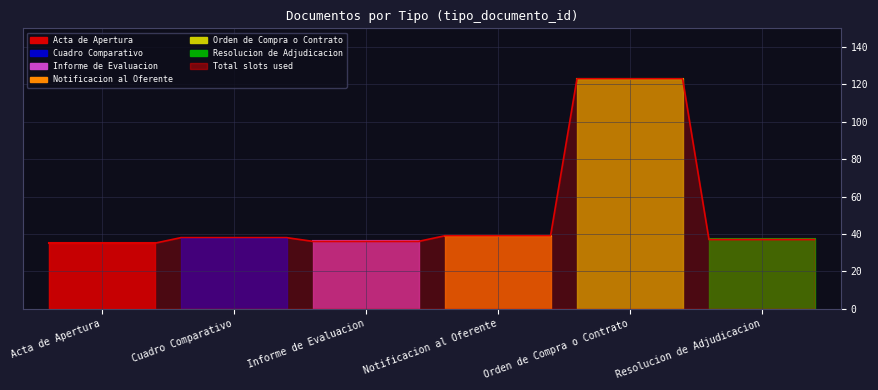

Reading left to right, transcribe all the data shown in this chart.

35	38	36	39	123	37